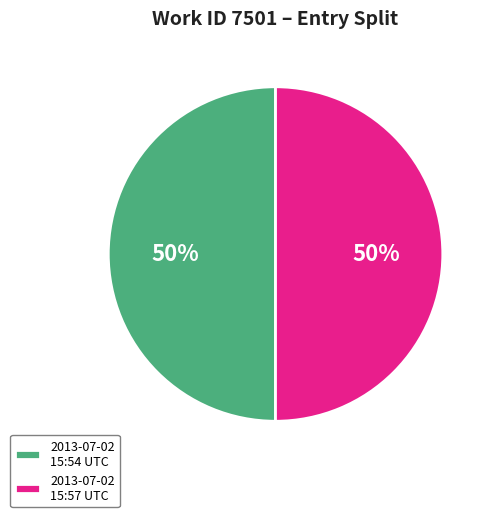

True or false: 2013-07-02 15:57 UTC accounts for 35% of the total.

False